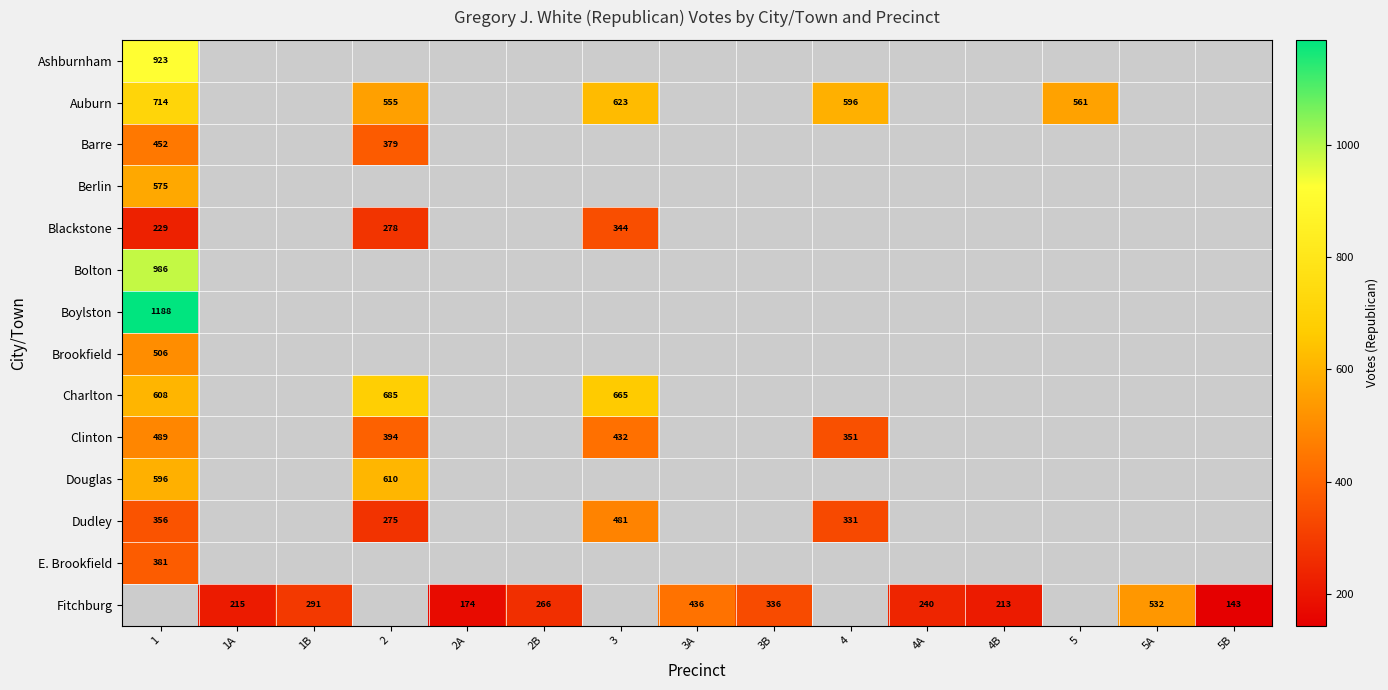

True or false: Auburn has a value of 268 at 5.

False